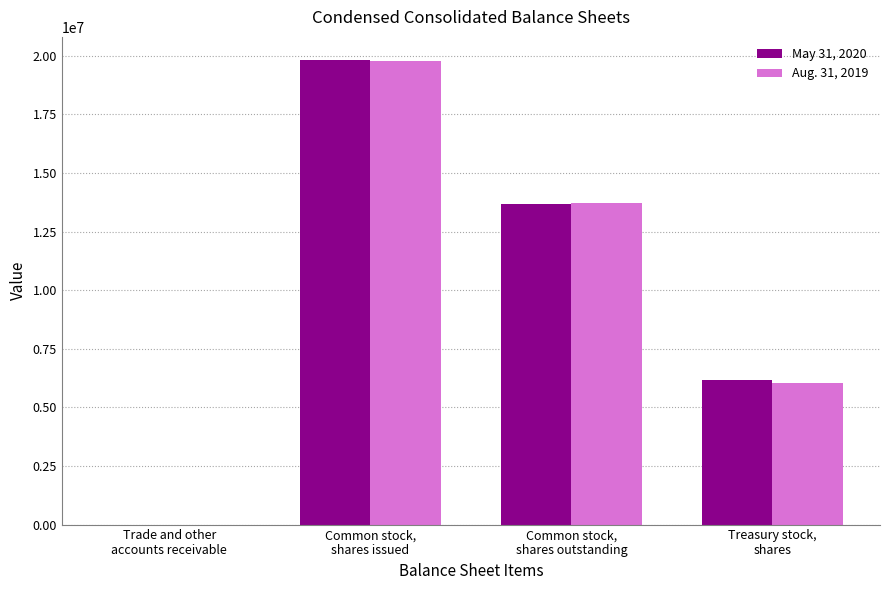

What is the difference between the May 31, 2020 values at Common stock,
shares issued and Treasury stock,
shares?

13664786